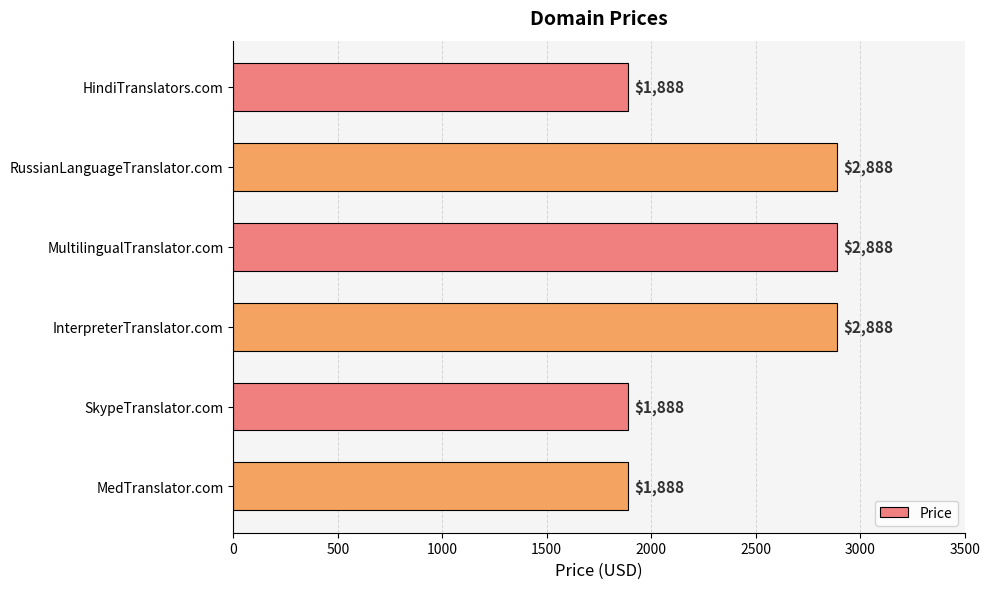

What is the value of the 6th bar from the top?

1888